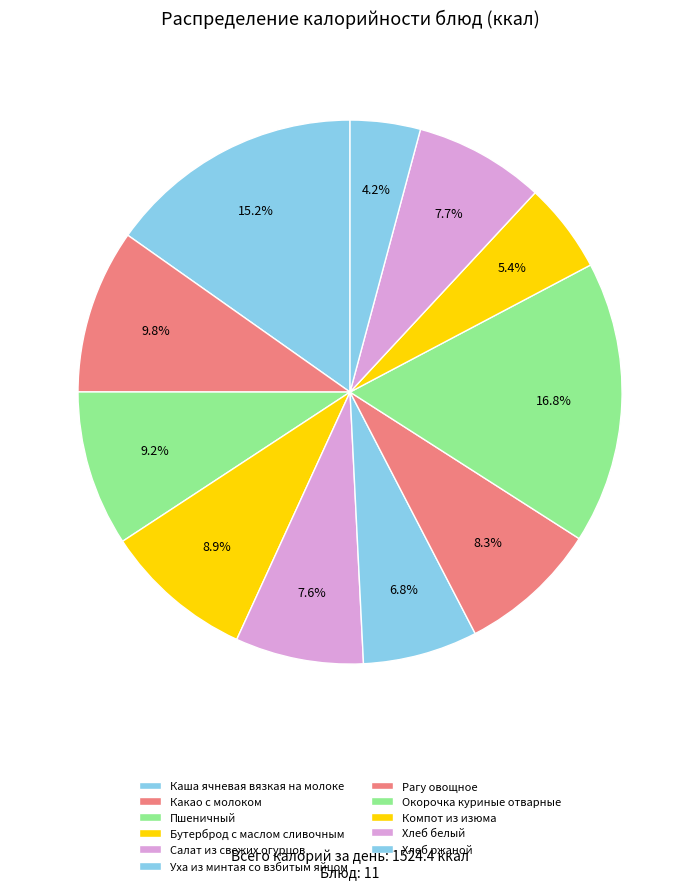

Is there any slice that represents more than half of the pie?

No